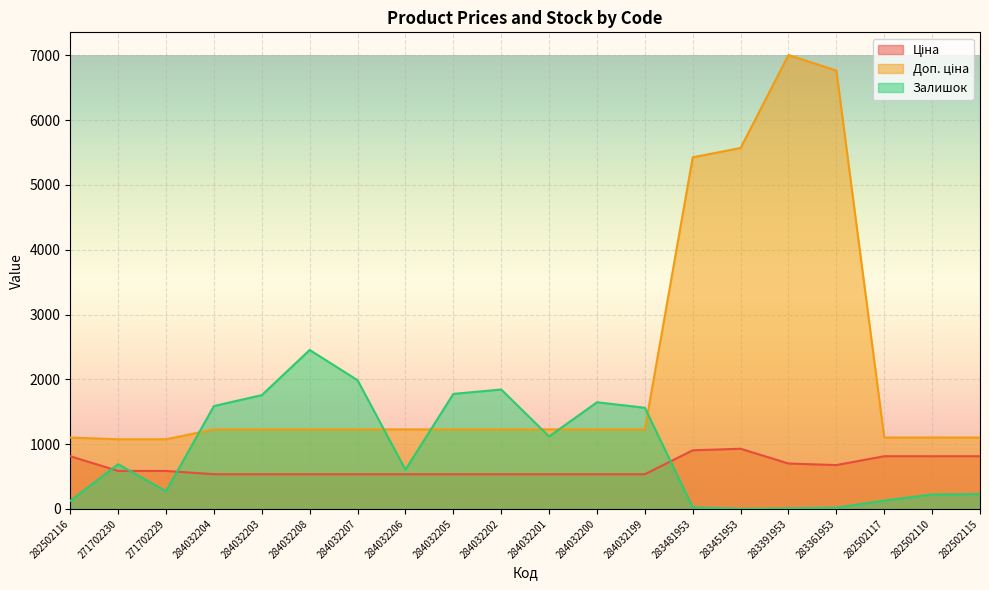

The Доп. ціна series shows 1815.7 at 282502116. True or false?

False